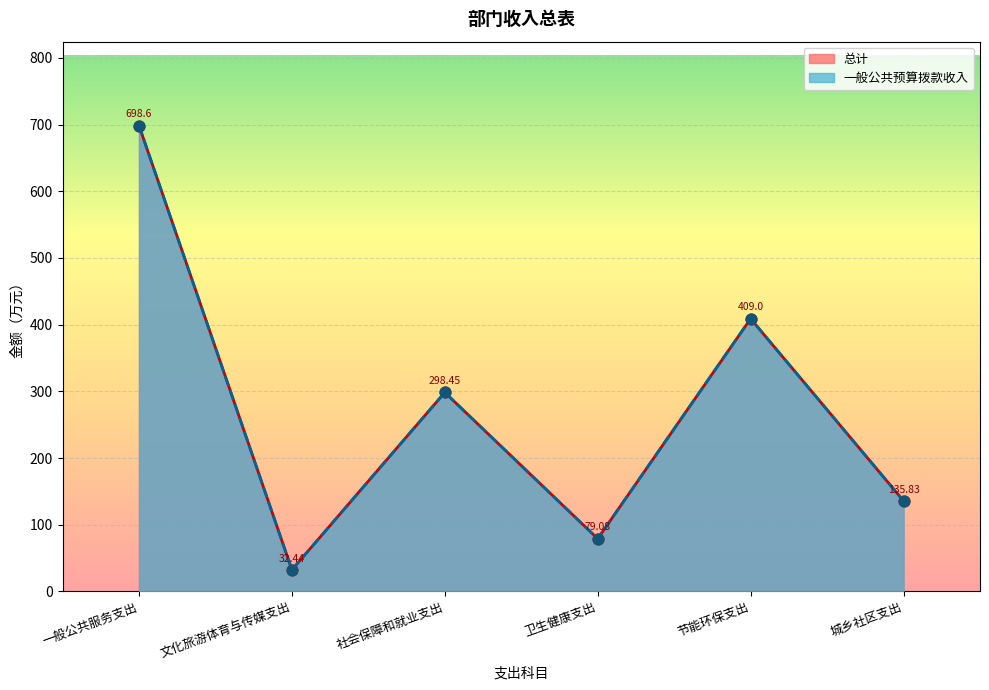

What is the total value across all series at 节能环保支出?

818.0